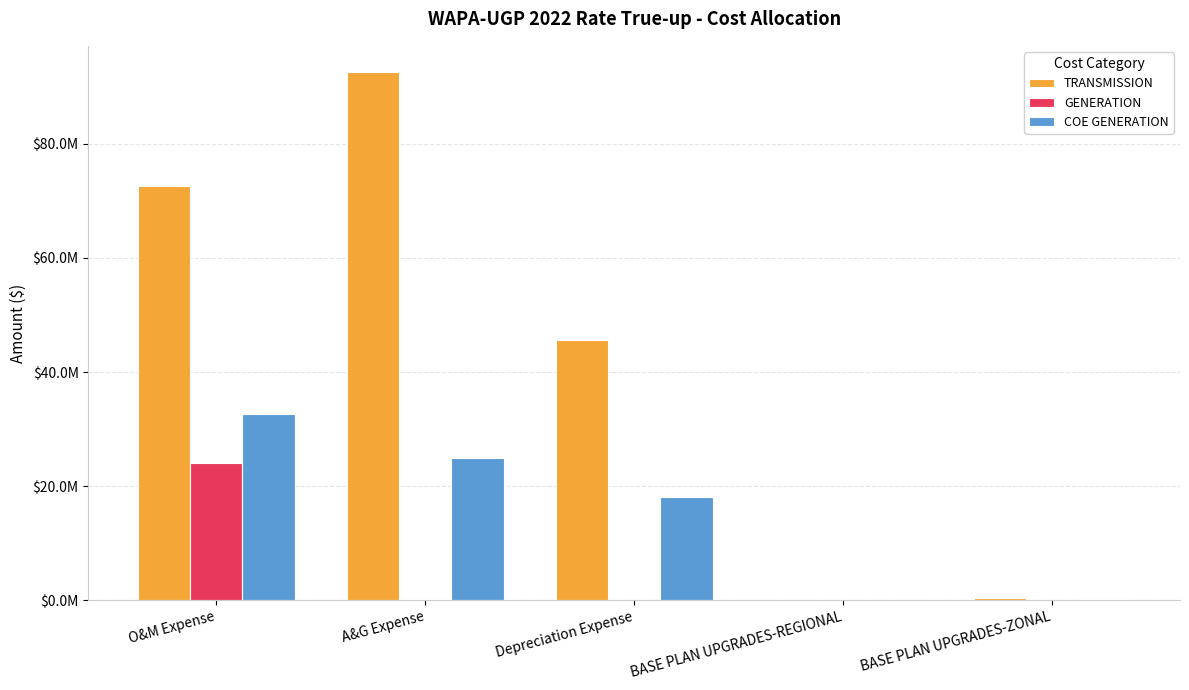

What is the average value of the GENERATION series?

4870128.8